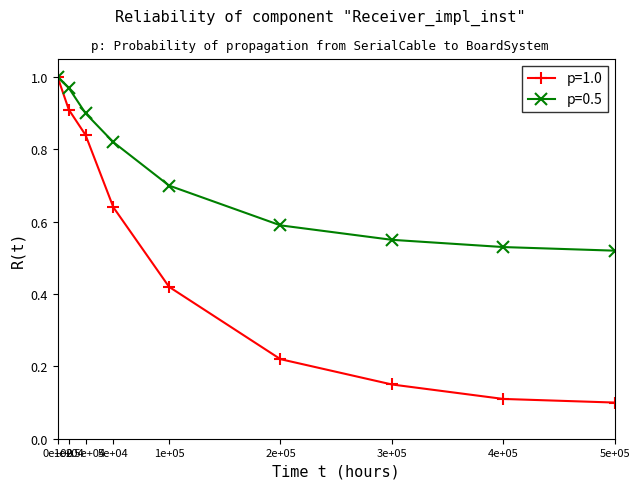

Which series has the largest range (max minus min)?

p=1.0